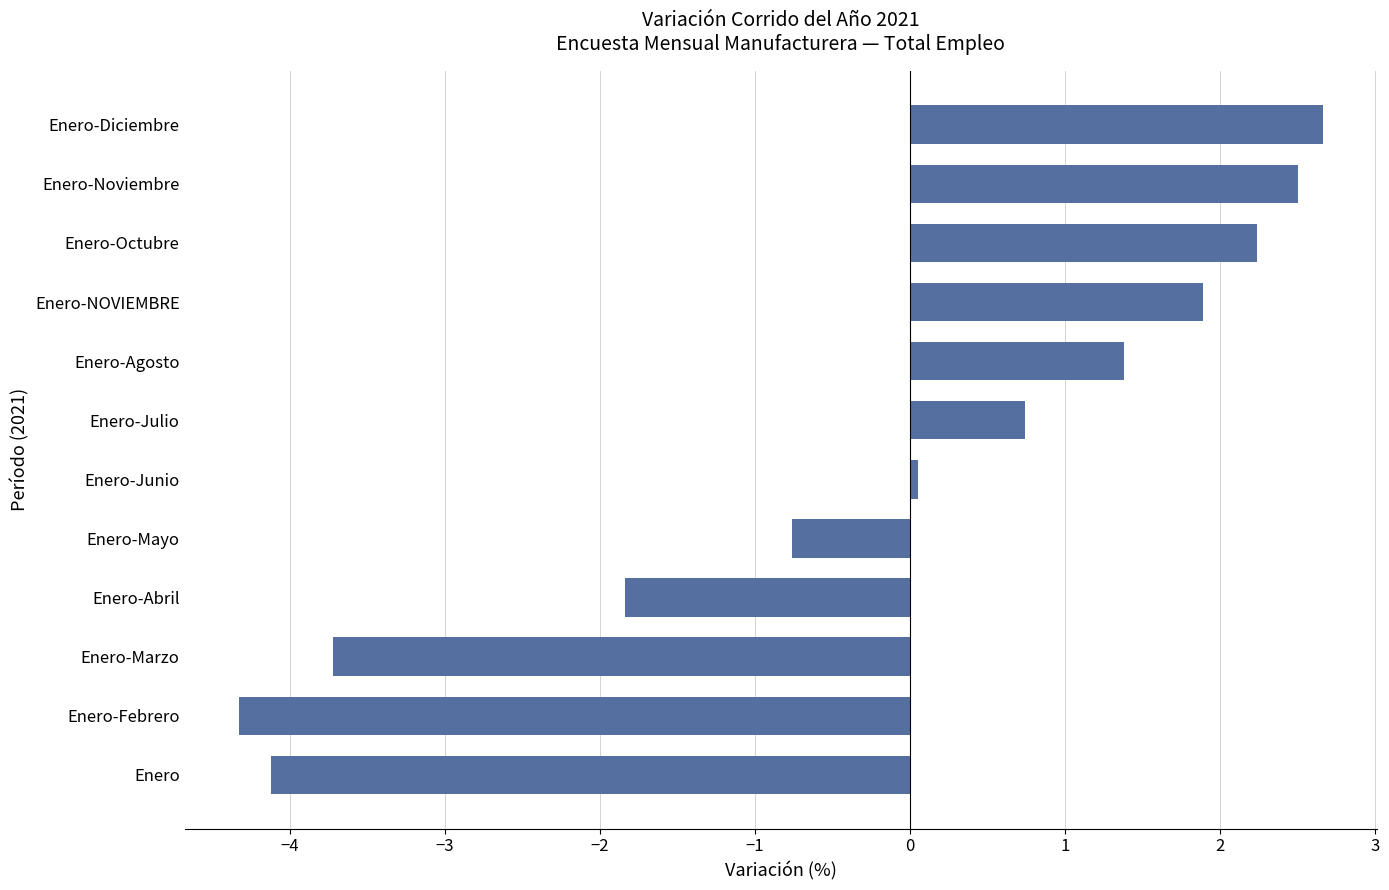

Reading top to bottom, transcribe all the data shown in this chart.

2.7	2.5	2.2	1.9	1.4	0.7	0.1	-0.8	-1.8	-3.7	-4.3	-4.1